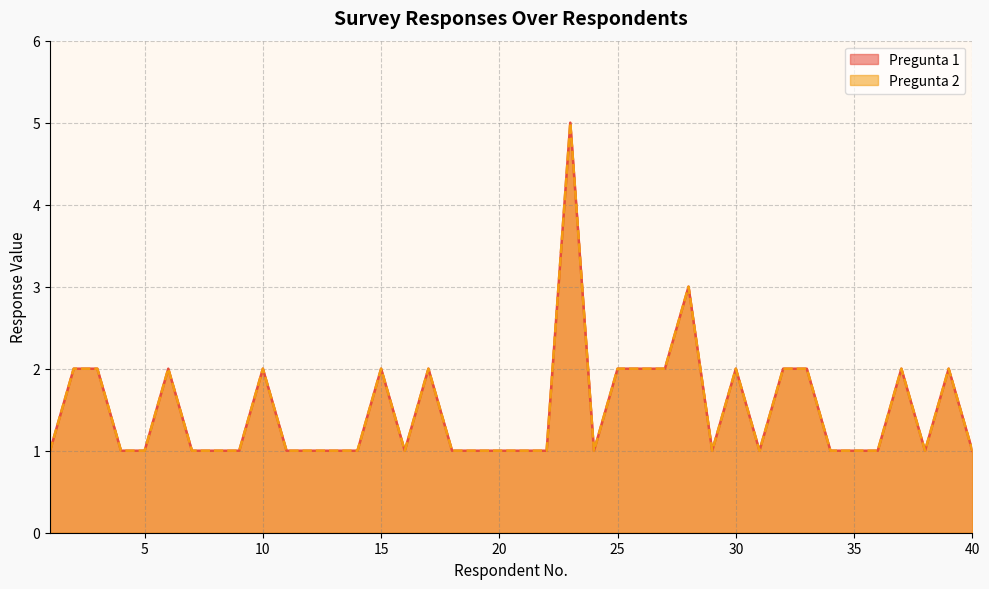

What value does the Pregunta 2 series have at 24?

1